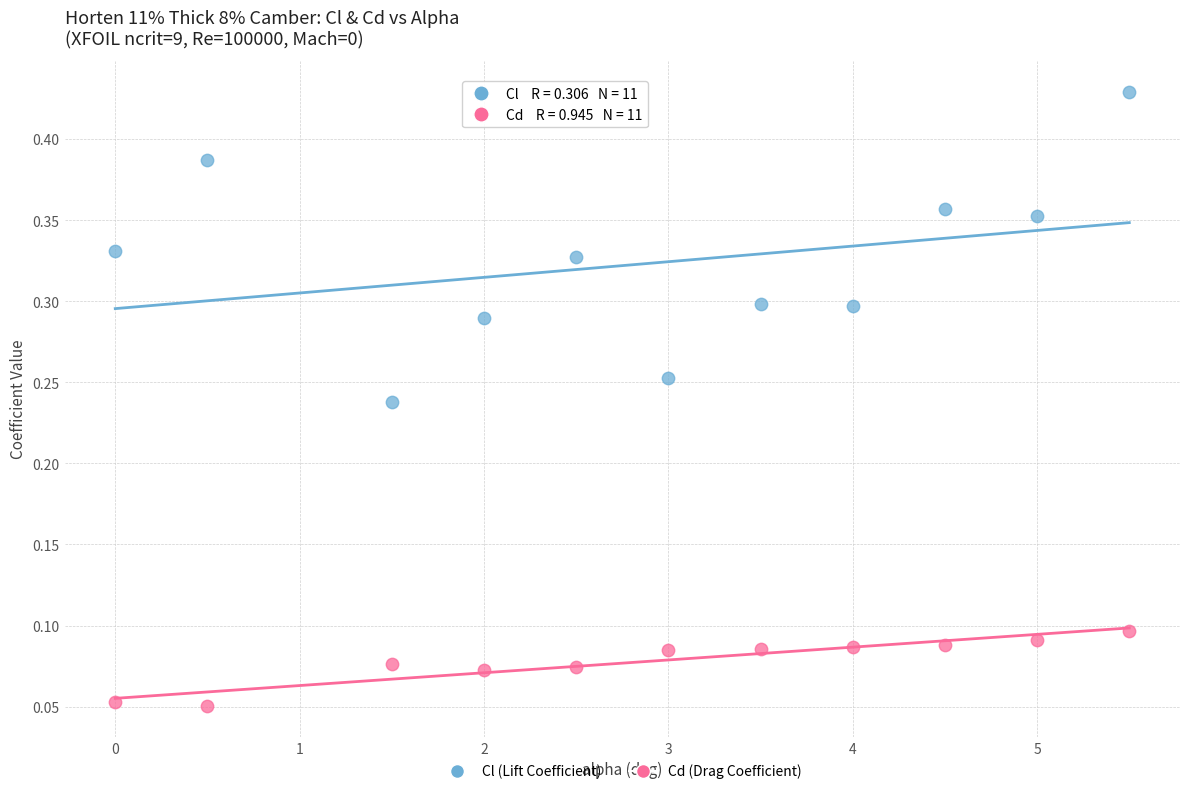

What are all the series names shown in the legend?

Cl (Lift Coefficient), Cd (Drag Coefficient)